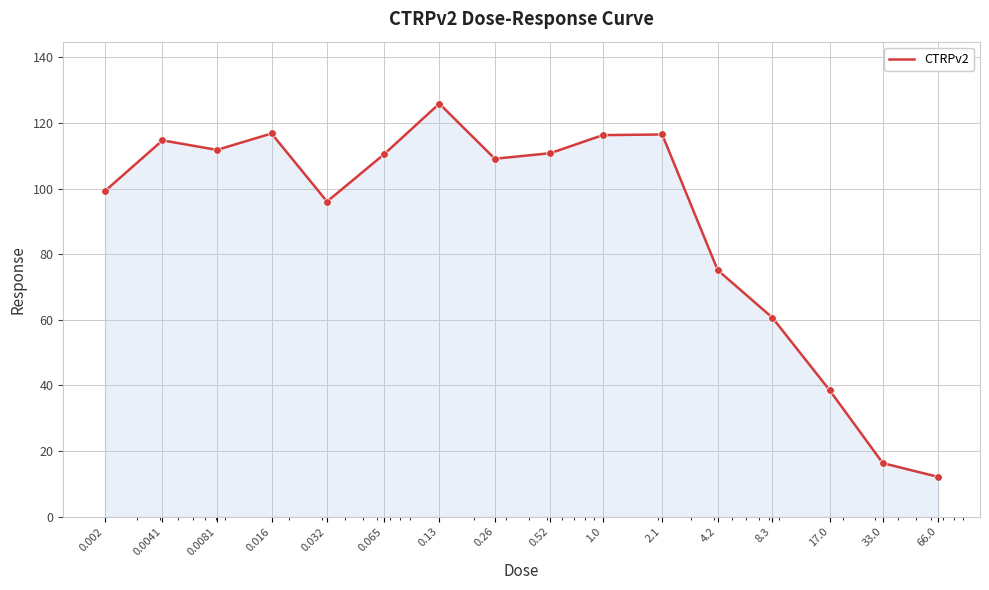

What is the difference between the maximum and minimum values?

113.8